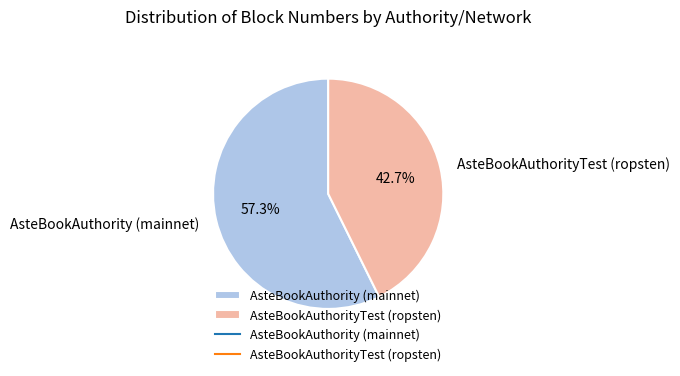

How much of the chart is everything except AsteBookAuthorityTest (ropsten)?

57.3%